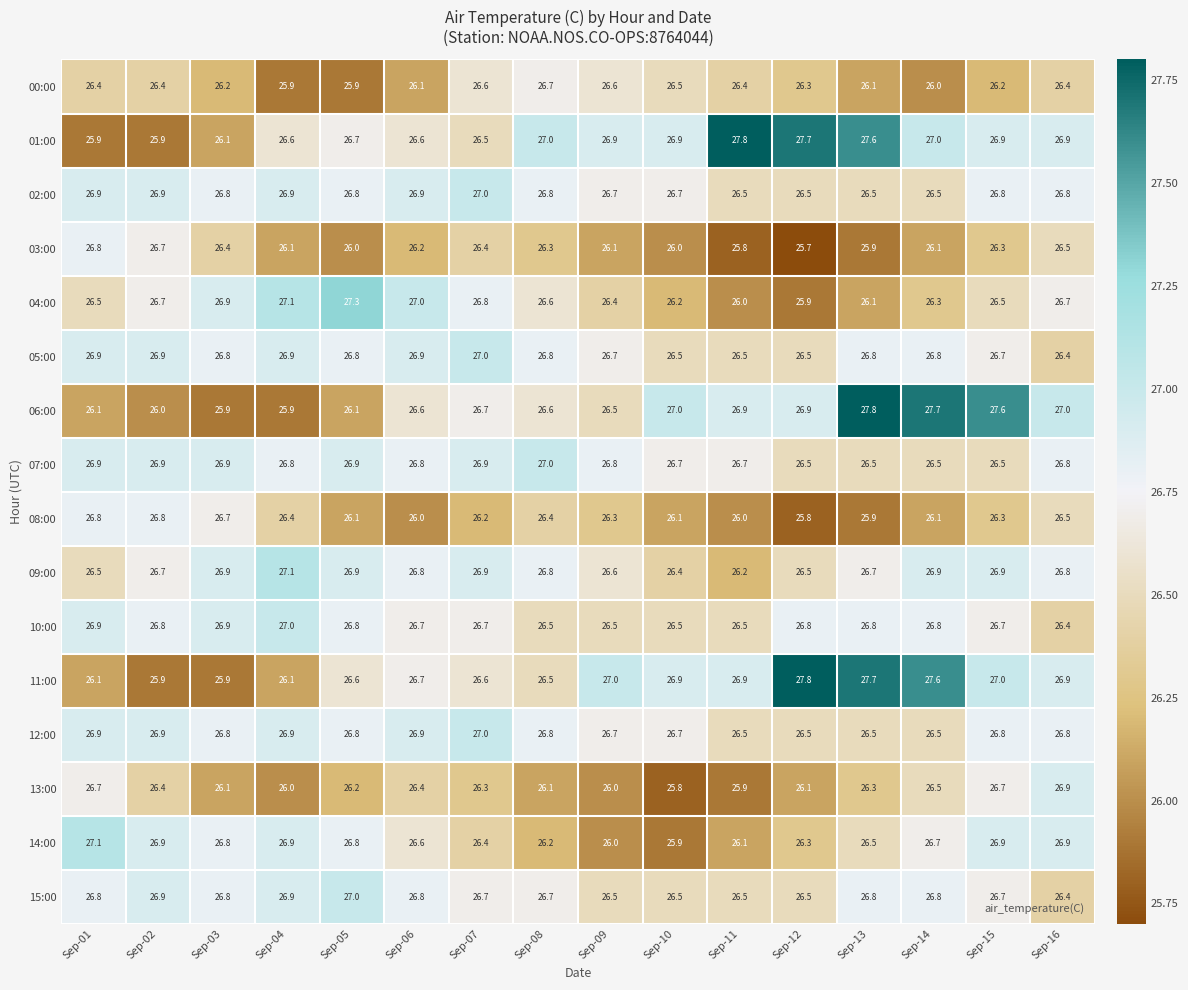

What is the spread (max minus min) of values at Sep-07?

0.8